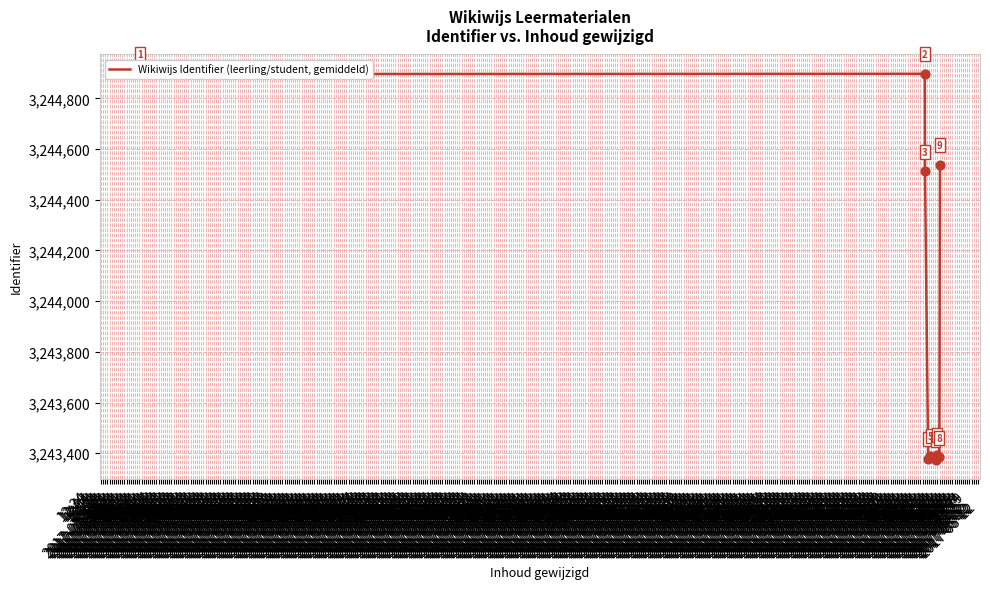

What is the minimum value shown in the chart?

3243375